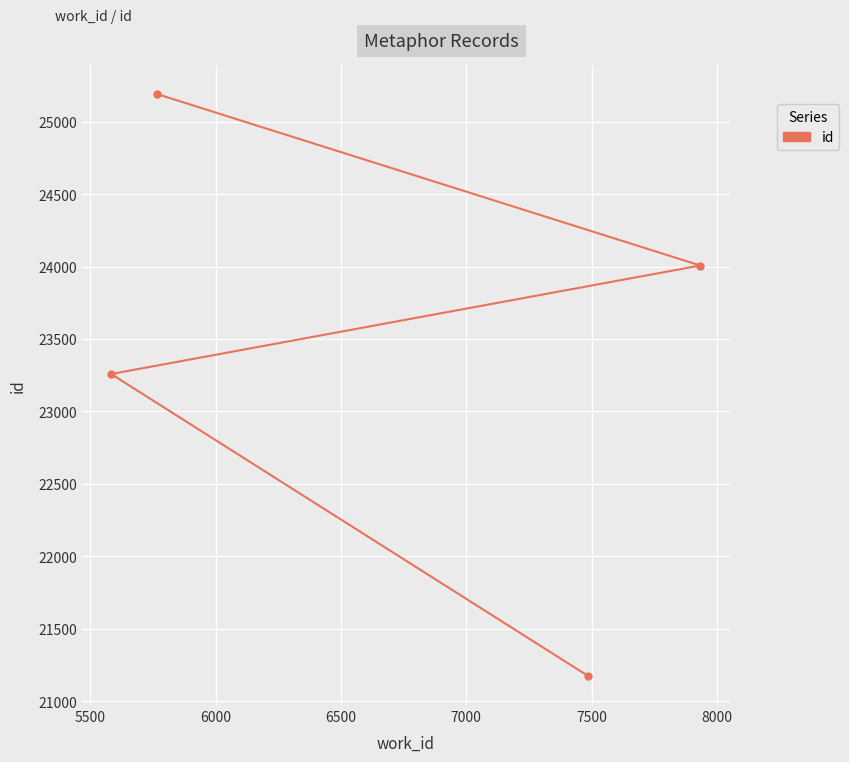

How many values are between 23258 and 25190?

3